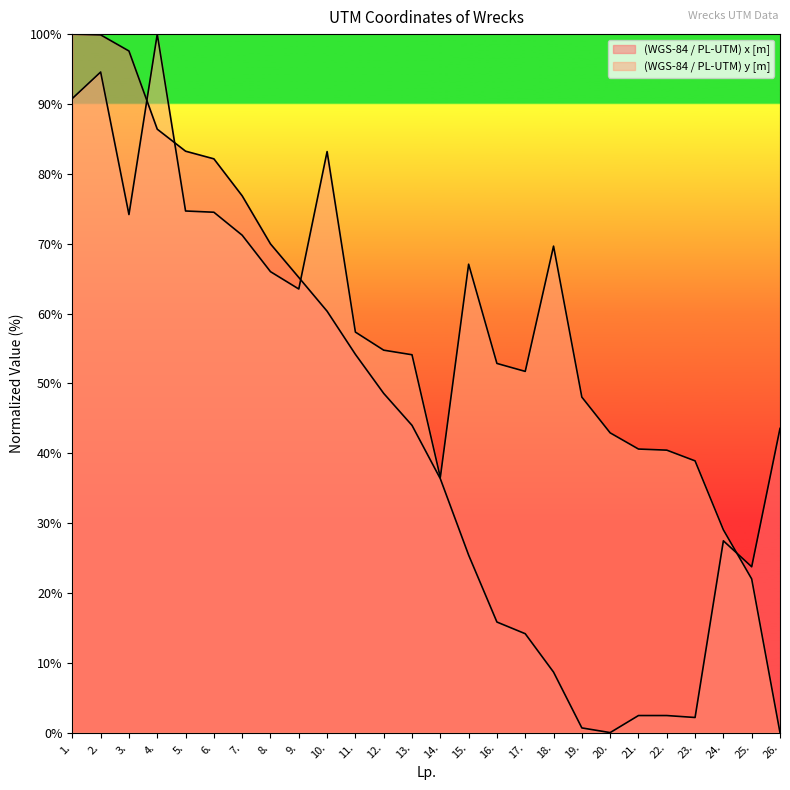

What is the difference between the highest and lowest values at 21.?

38.2